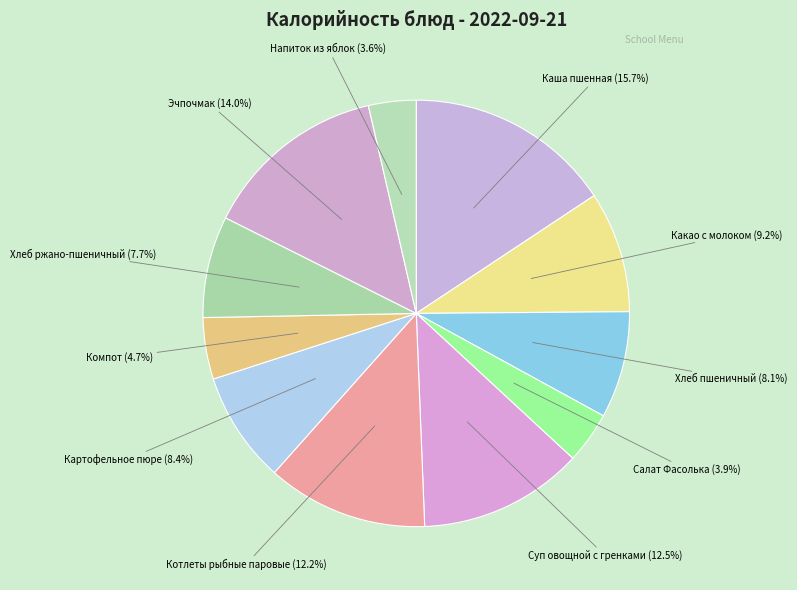

Rank the categories by value from lowest to highest.

Напиток из яблок, Салат Фасолька, Компот, Хлеб ржано-пшеничный, Хлеб пшеничный, Картофельное пюре, Какао с молоком, Котлеты рыбные паровые, Суп овощной с гренками, Эчпочмак, Каша пшенная